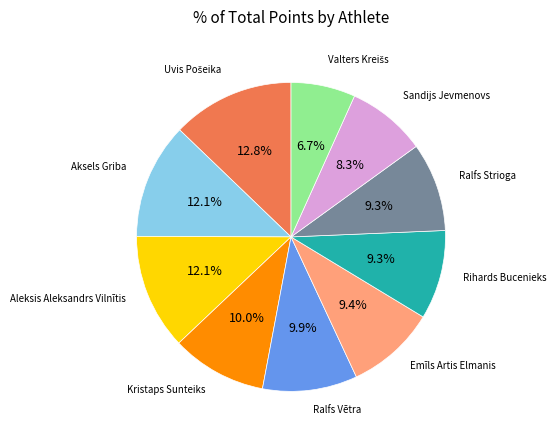

Combined, what portion of the pie is Ralfs Strioga and Emīls Artis Elmanis?

18.7%